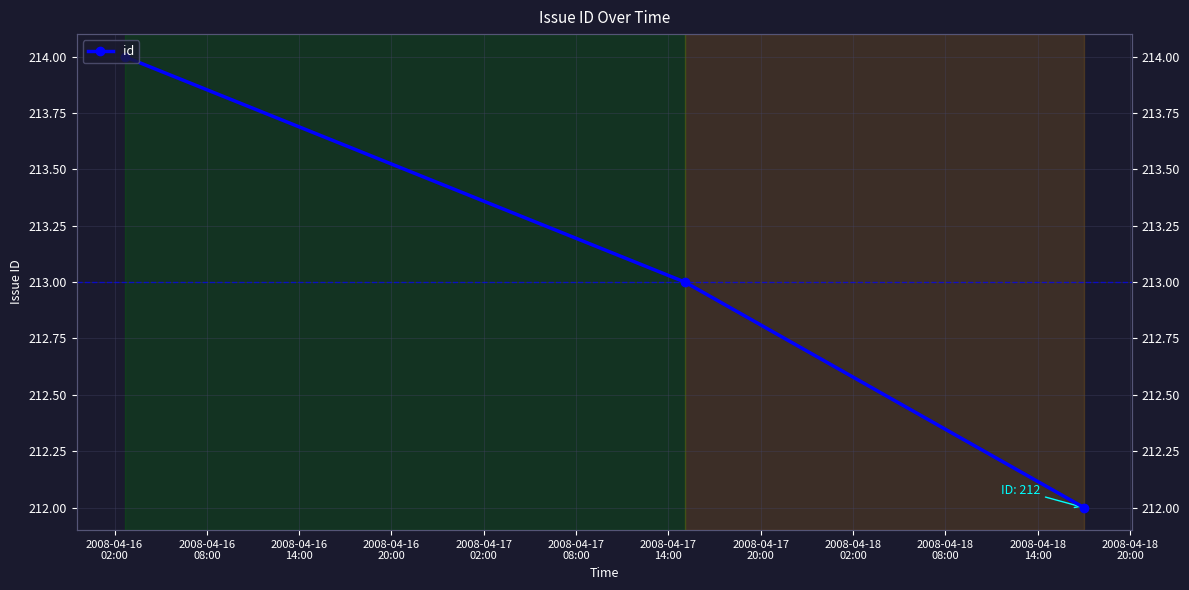

At which category does the chart reach its peak across all series?

2008-04-16
02:00